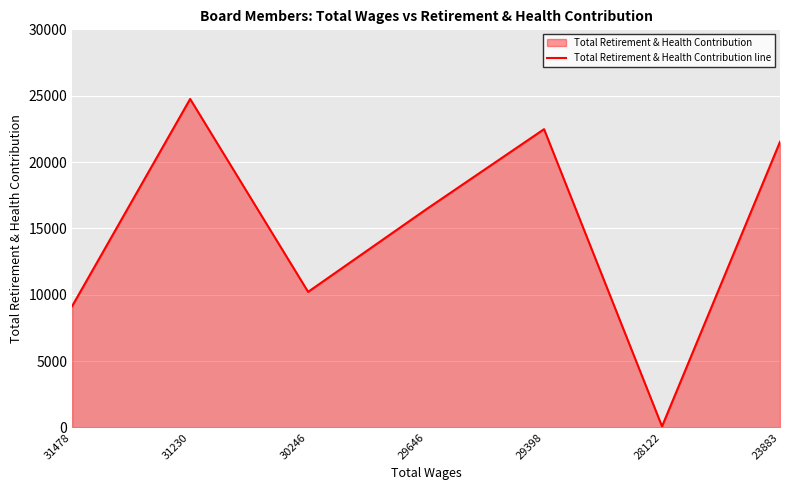

The chart shows a value of 24753 at 31230. True or false?

True